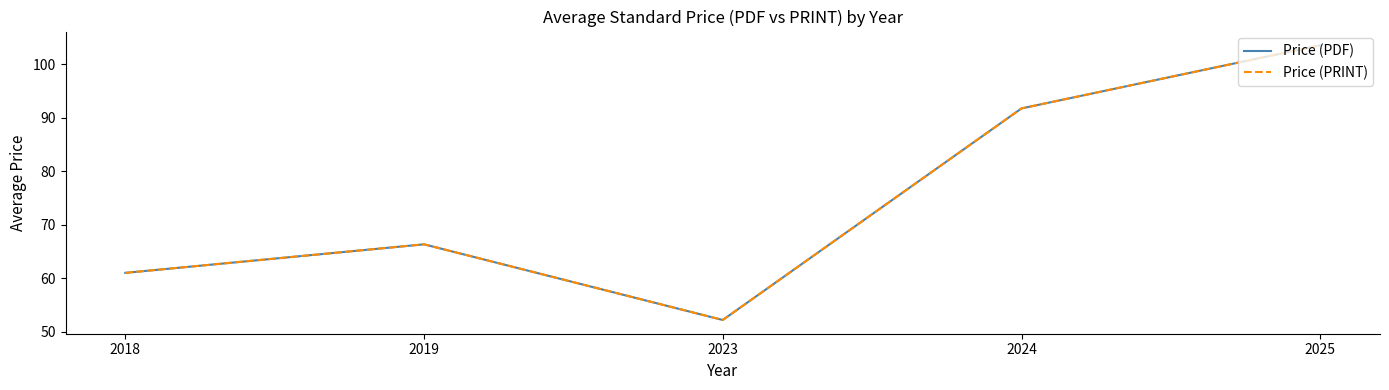

Does the chart display data point markers on the line(s)?

No